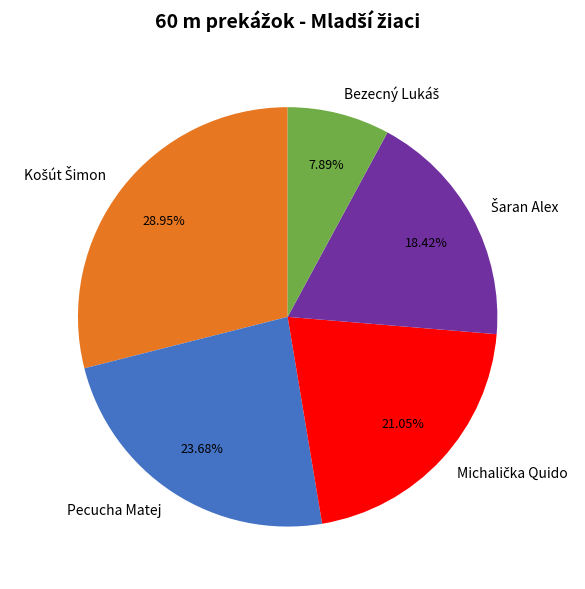

To the nearest percent, what is the difference between the largest and smallest slice percentages?

21%